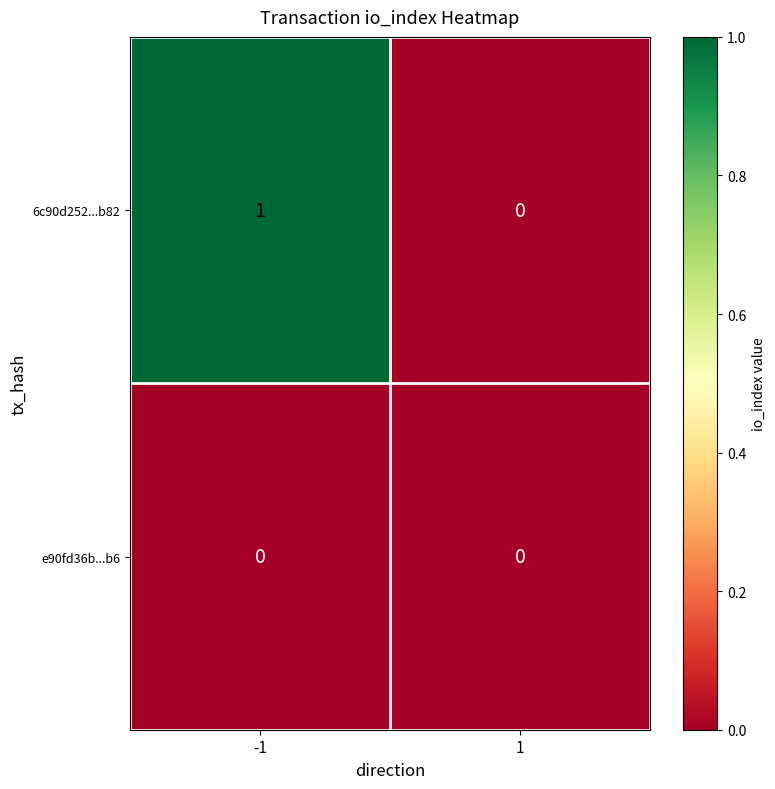

Which series has the largest total across all categories?

6c90d252...b82